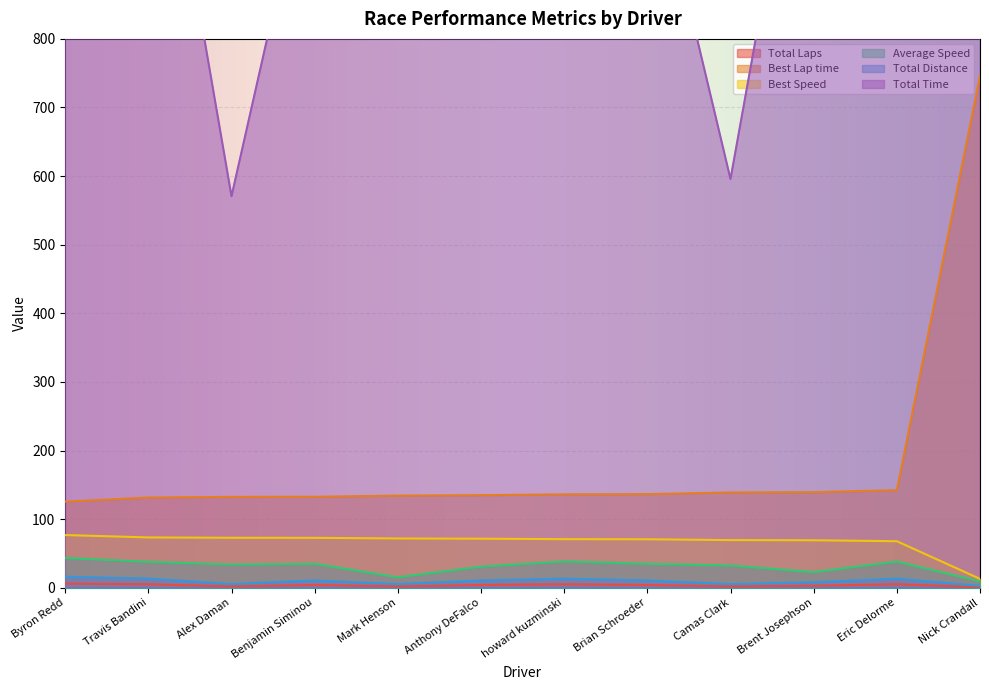

Reading left to right, list all the values displayed in this chart.

Total Laps: 6.0	5.0	2.0	4.0	2.0	4.0	5.0	4.0	2.0	3.0	5.0	1.0
Best Lap time: 125.6	131.5	132.4	132.6	134.3	135.0	136.2	136.5	138.9	139.3	142.2	746.1
Best Speed: 76.8	73.4	72.8	72.8	71.8	71.5	70.9	70.7	69.5	69.2	67.8	12.9
Average Speed: 43.4	37.9	33.8	34.9	15.3	30.7	38.5	34.9	32.4	22.8	38.2	9.3
Total Distance: 16.1	13.4	5.4	10.7	5.4	10.7	13.4	10.7	5.4	8.0	13.4	2.7
Total Time: 1334.4	1273.5	570.7	1106.5	1263.9	1257.3	1252.9	1104.7	595.7	1269.0	1263.4	1037.6